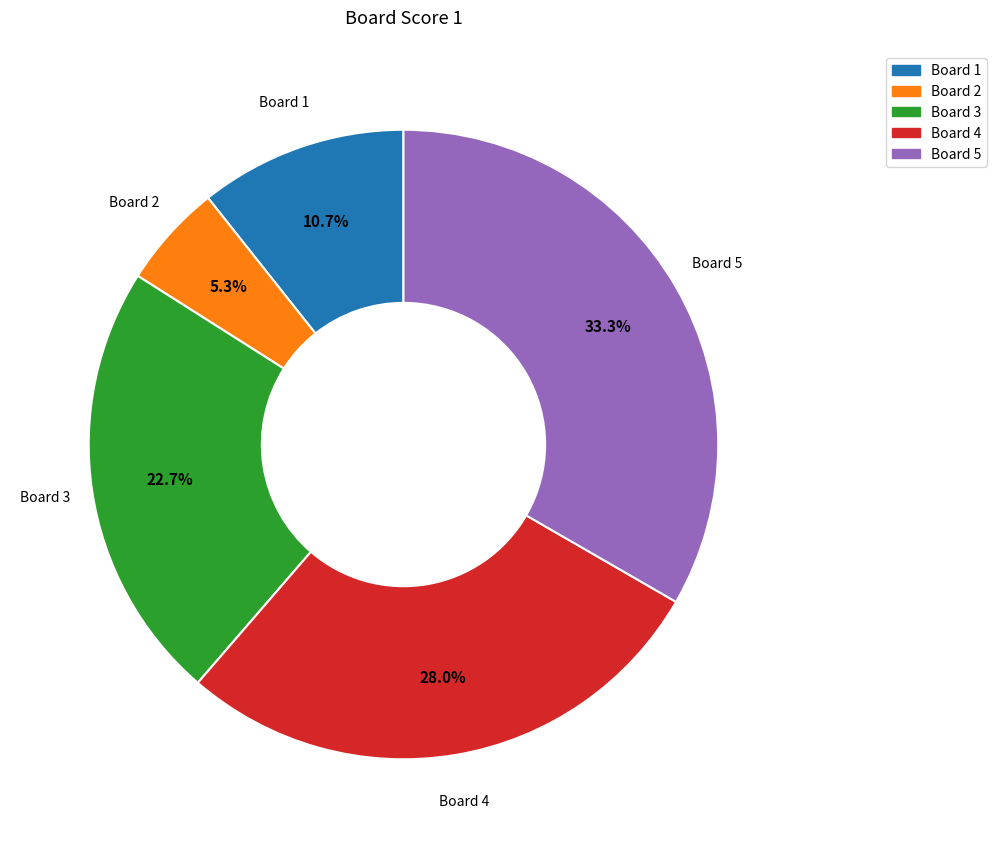

What percentage is NOT represented by Board 1?

89.3%